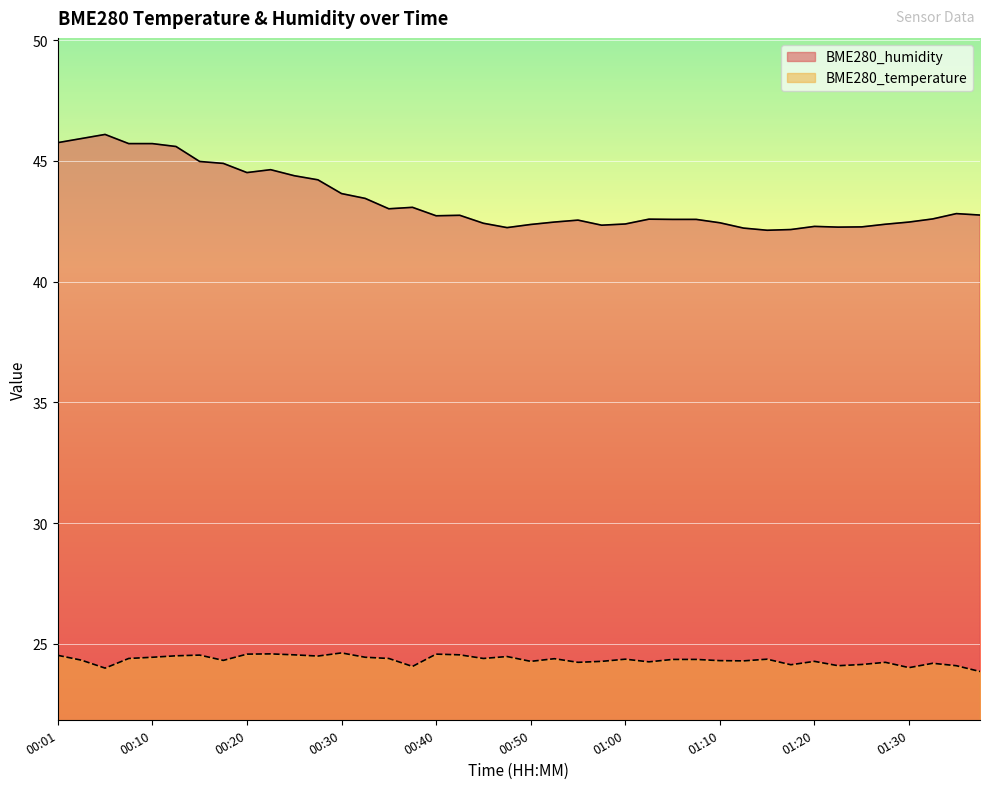

Which series has the largest total across all categories?

BME280_humidity